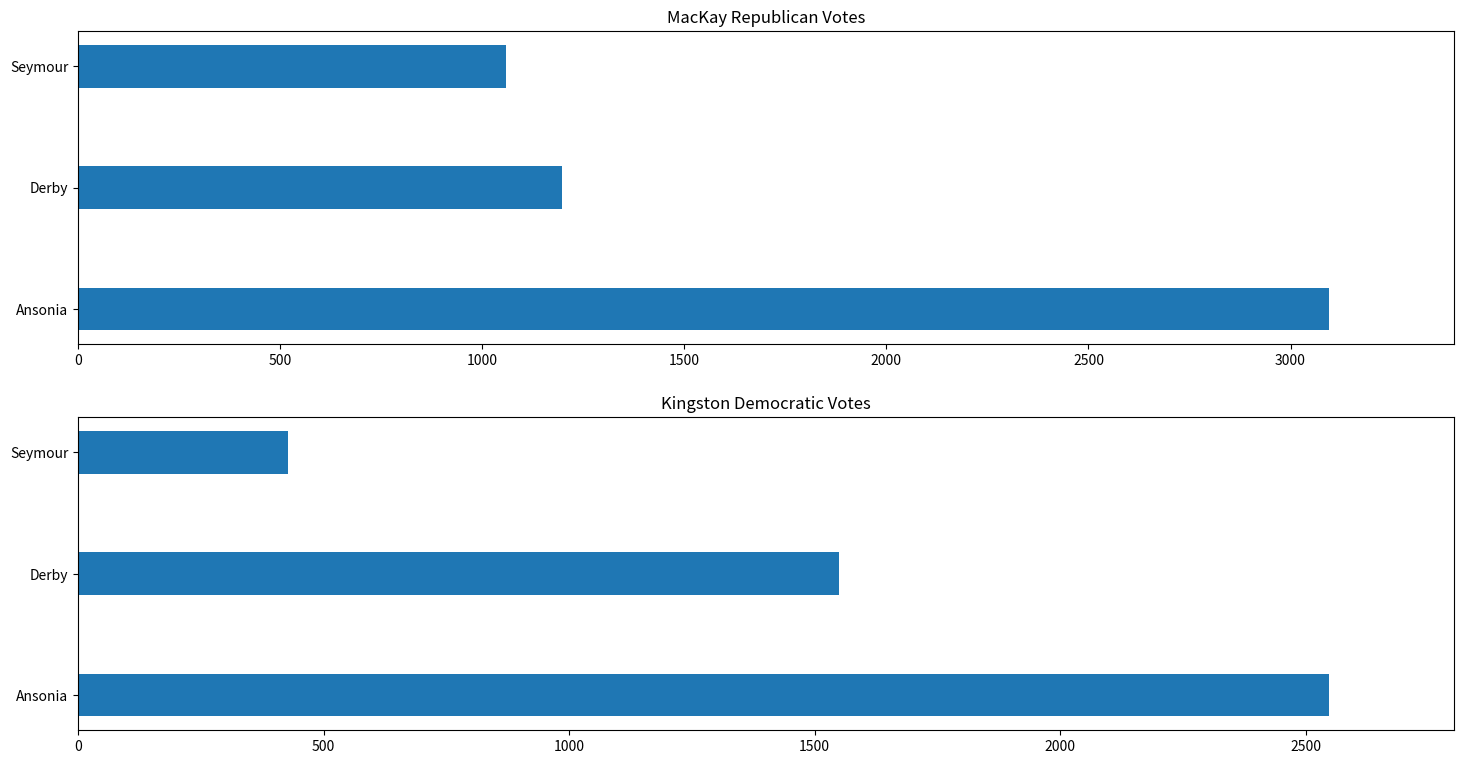

What is the difference between the Kingston Democratic values at 0 and 1000?

2120